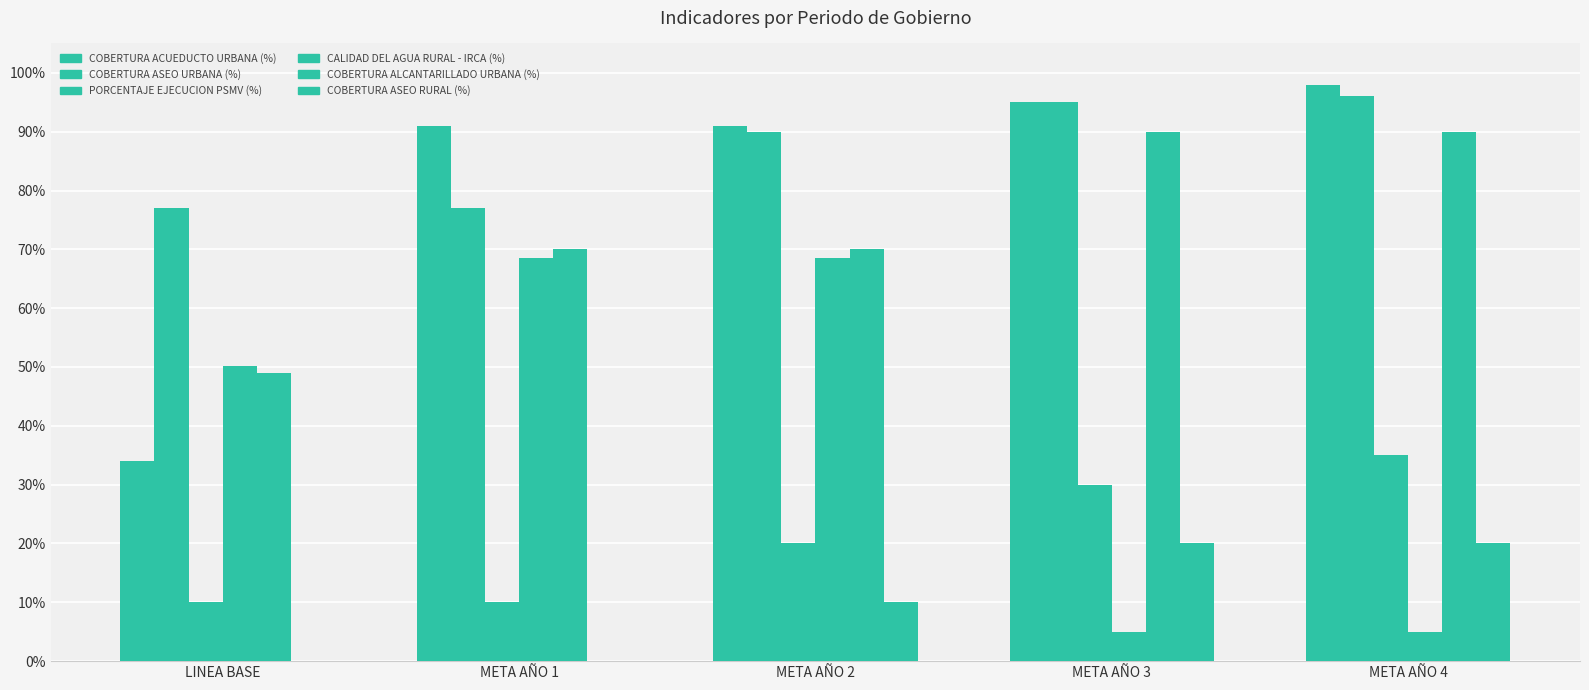

How many values in the COBERTURA ASEO RURAL (%) series exceed 0?

3